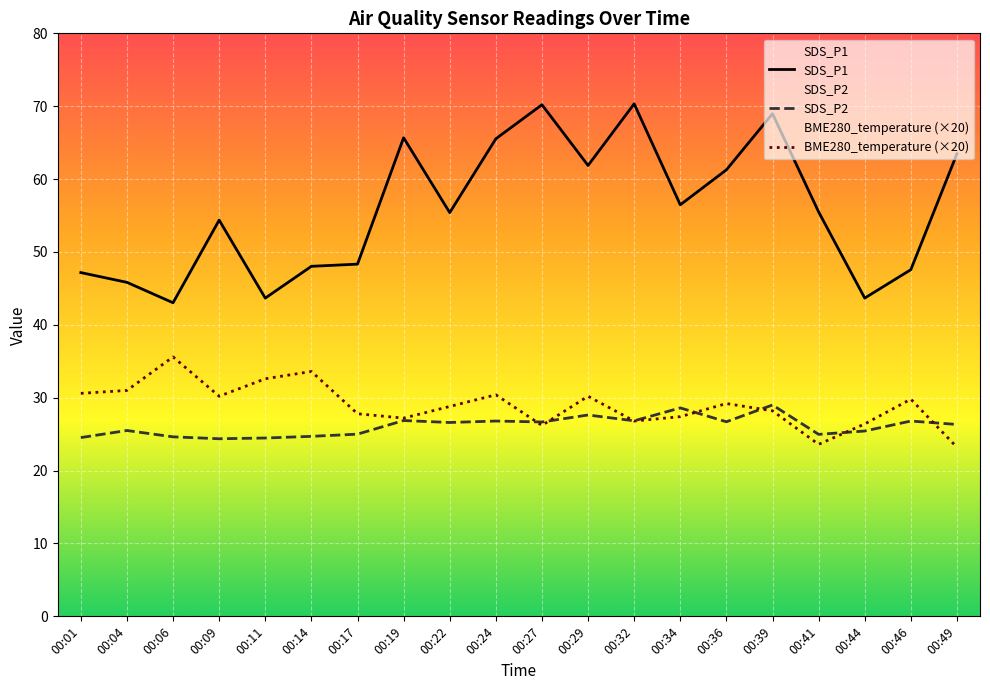

How many interior local peaks does the SDS_P2 series have?

7